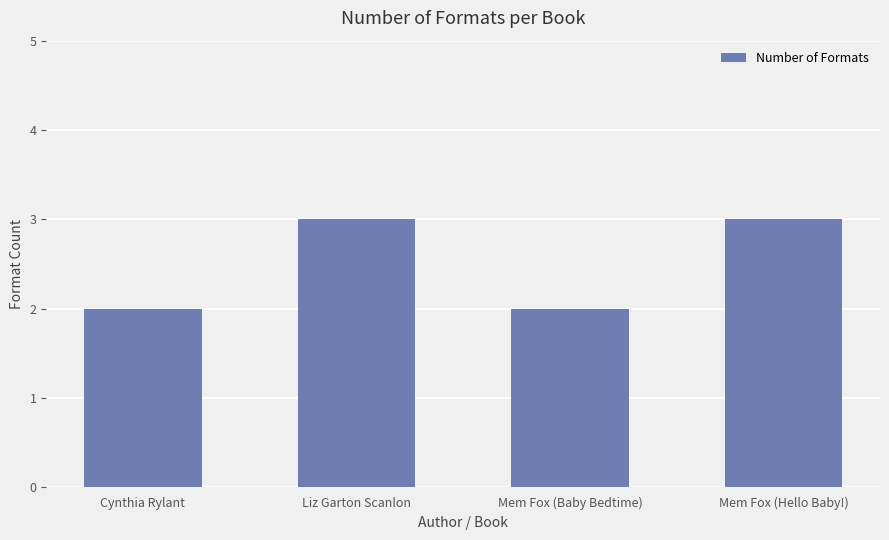

What is the ratio of the value at Mem Fox (Baby Bedtime) to the value at Mem Fox (Hello Baby!)?

0.7